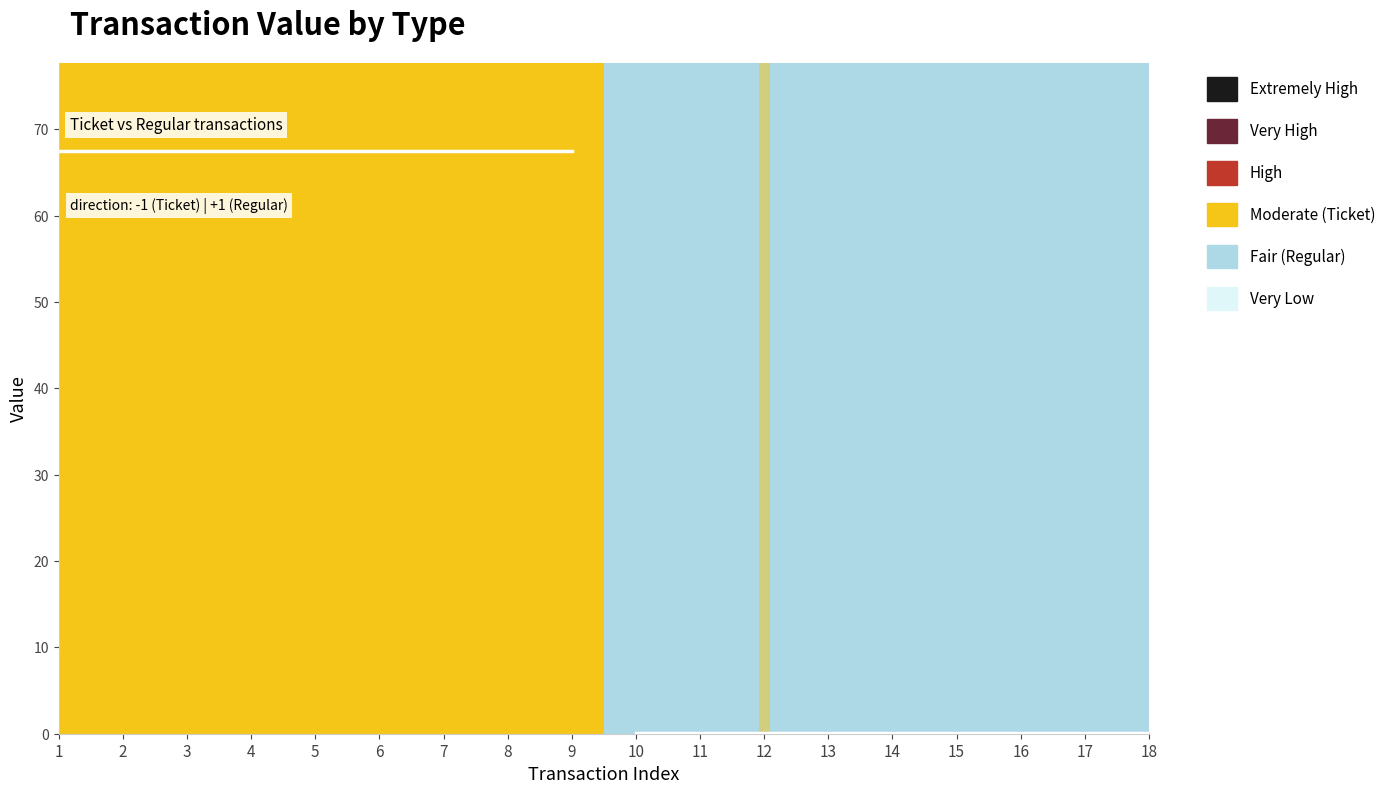

Rank the series at 13 from lowest to highest value.

Regular, Ticket